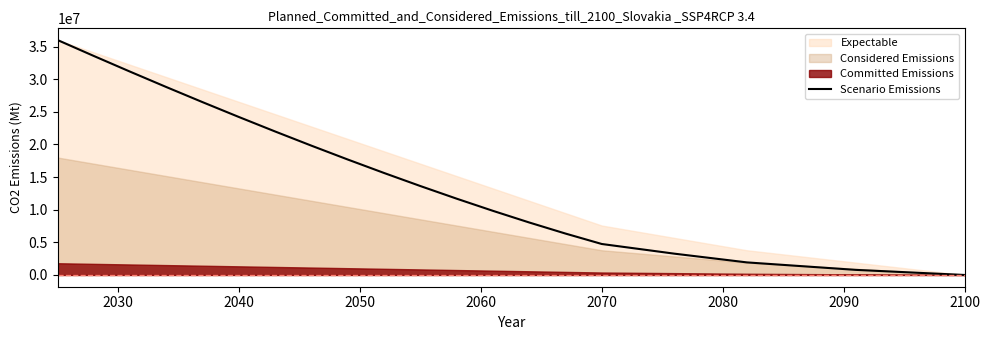

Reading left to right, what are all the values shown in this chart?

36000000.0	33556532.4	31153469.3	28792461.6	26475334.5	24204118.2	21981087.6	19808812.4	17690223.1	15628698.7	13628186.9	11693373.0	9829926.5	8044877.7	6347224.0	4748985.1	3267235.6	1928687.3	783290.4	0.0